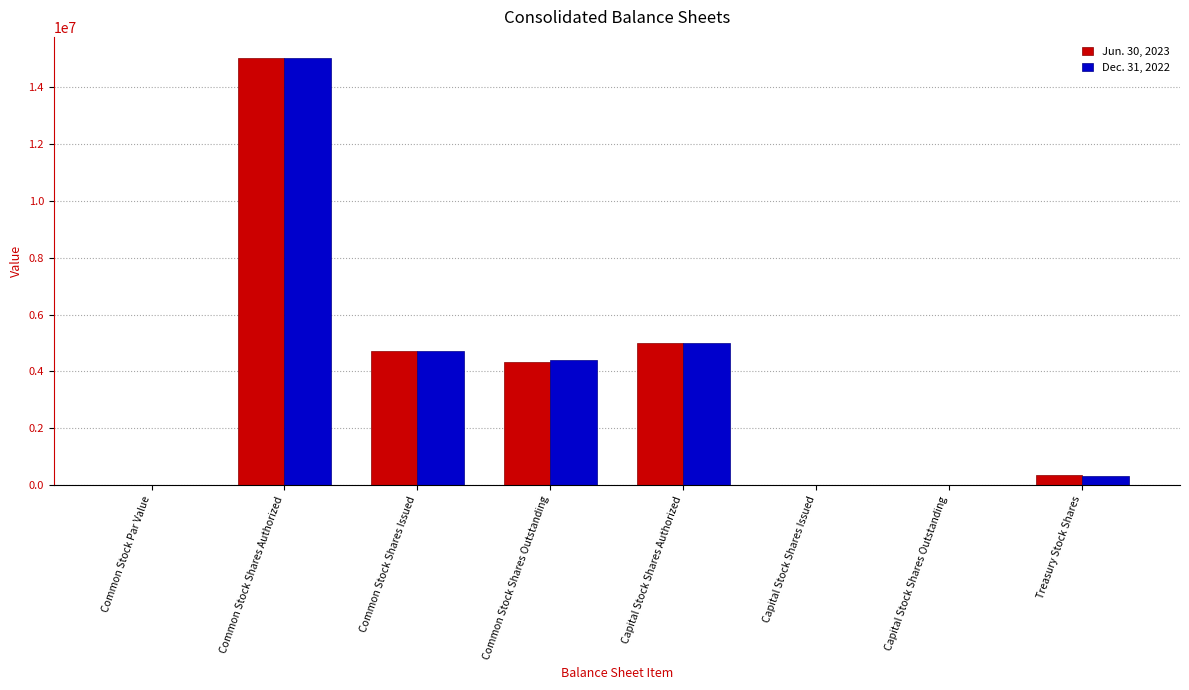

What is the sum of all Jun. 30, 2023 values?

29421945